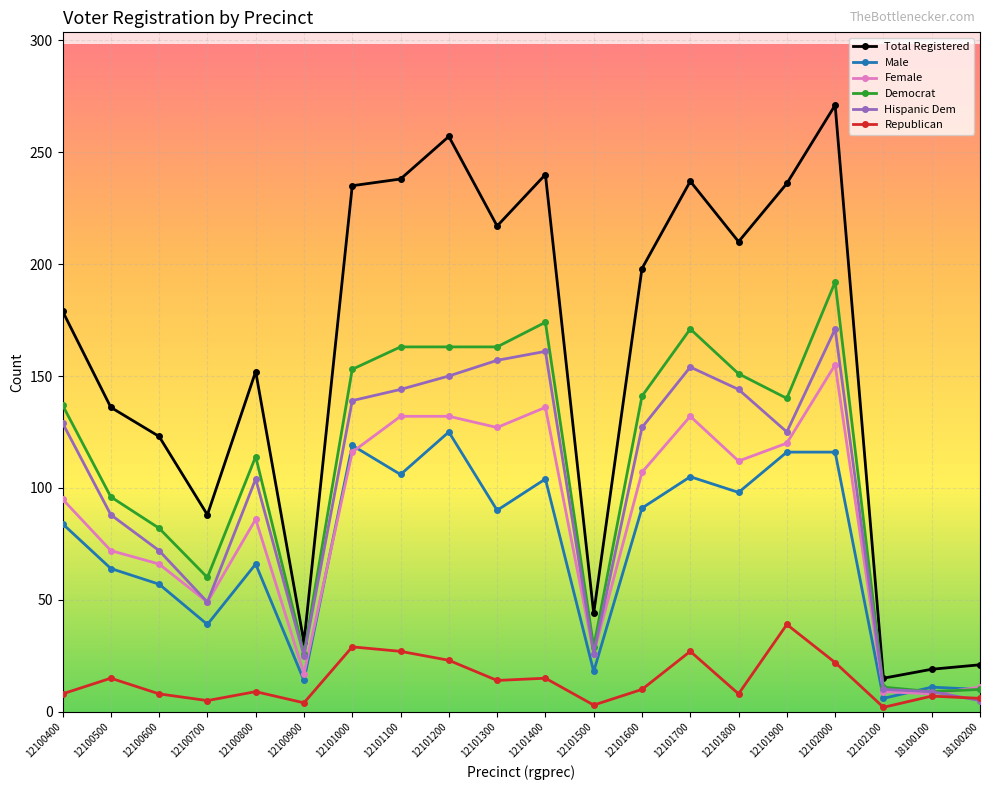

At 12100500, list the series in order from smallest to largest.

Republican, Male, Female, Hispanic Dem, Democrat, Total Registered